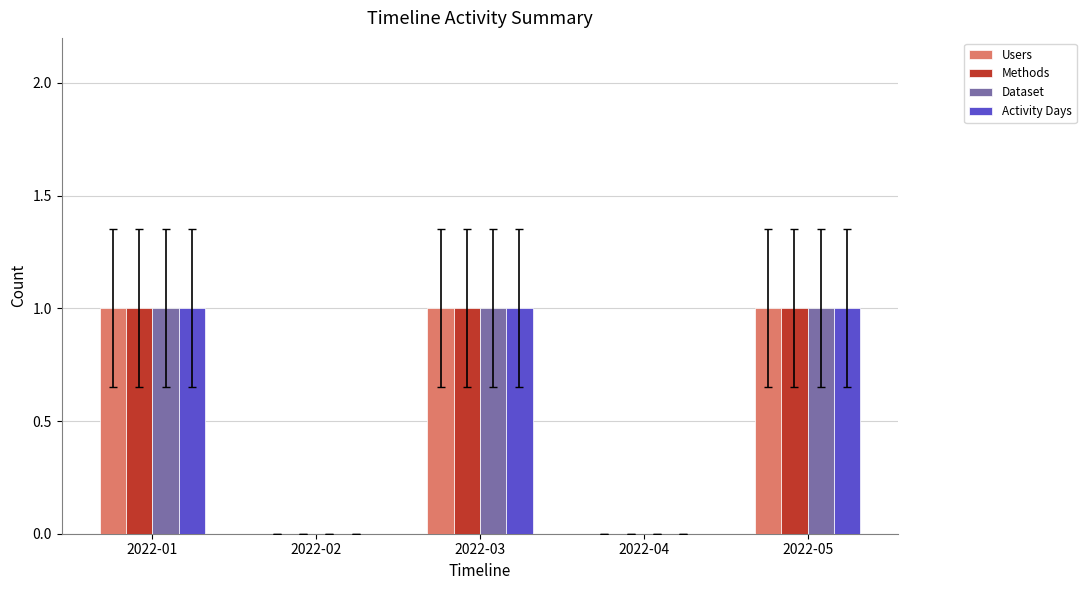

How many distinct data groups are displayed?

4